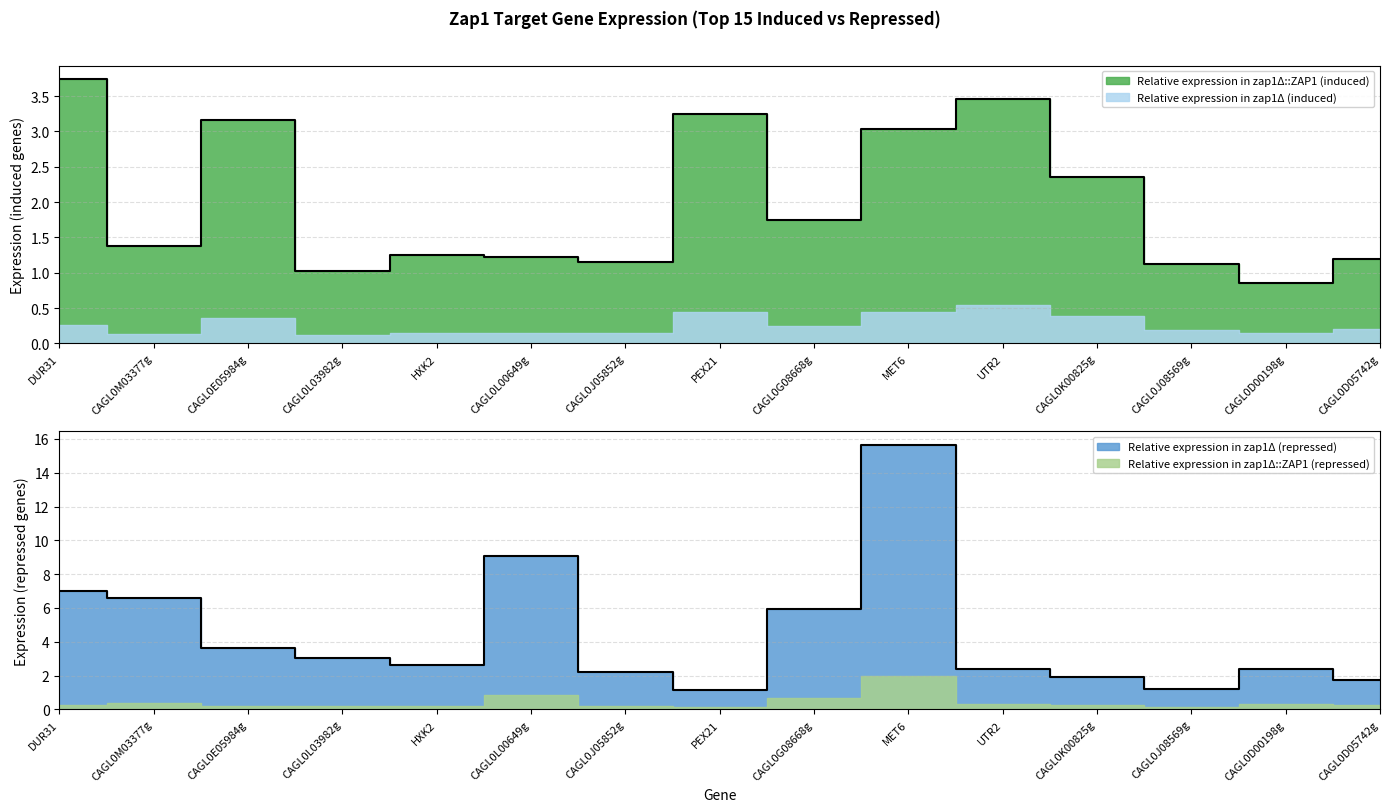

Which series changed the most between CAGL0M03377g and PEX21?

Relative expression in zap1Δ (repressed)